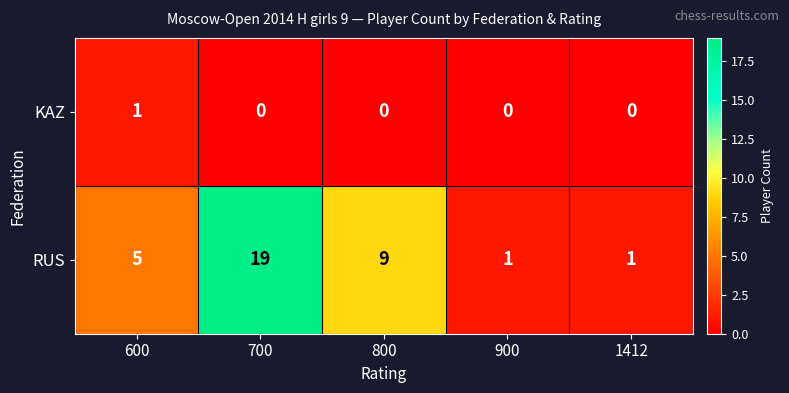

How many data points in KAZ are above 0?

1